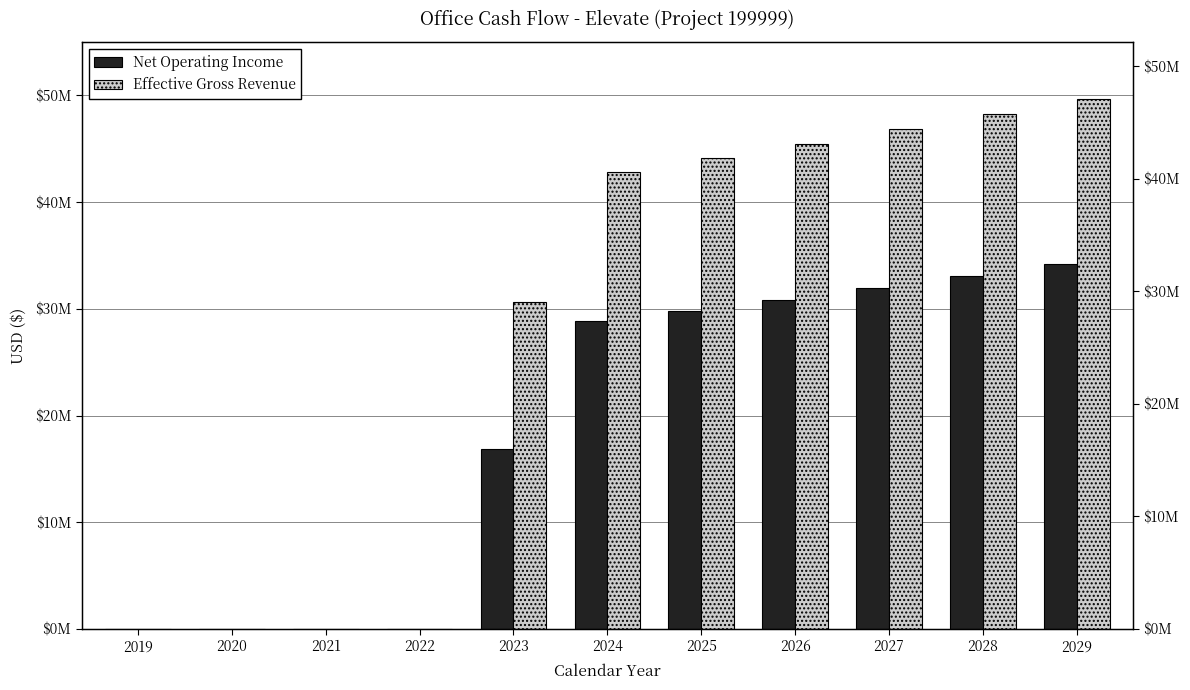

How many bars are there in each group?

2